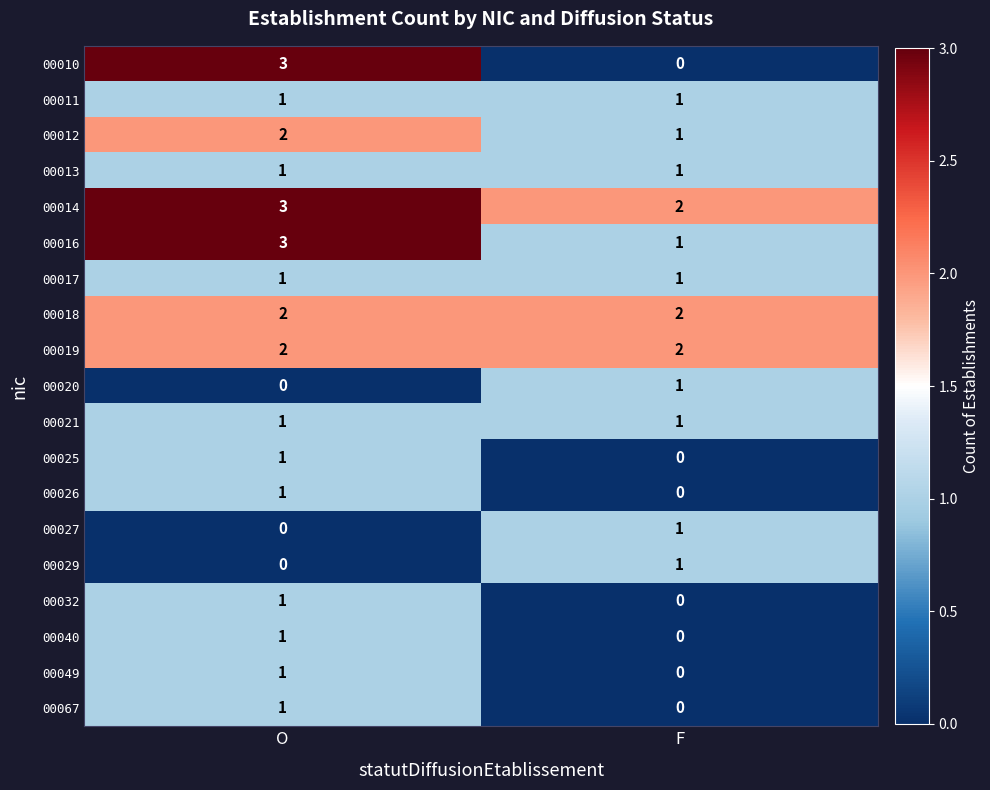

What is the total value across all series at F?

15